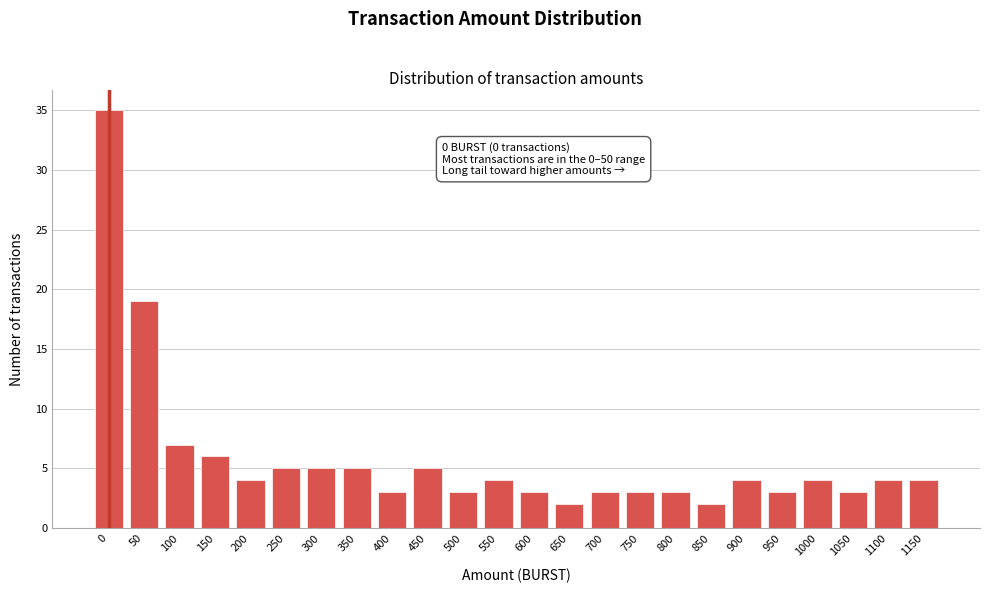

Reading left to right, extract all data points from this chart.

35	19	7	6	4	5	5	5	3	5	3	4	3	2	3	3	3	2	4	3	4	3	4	4